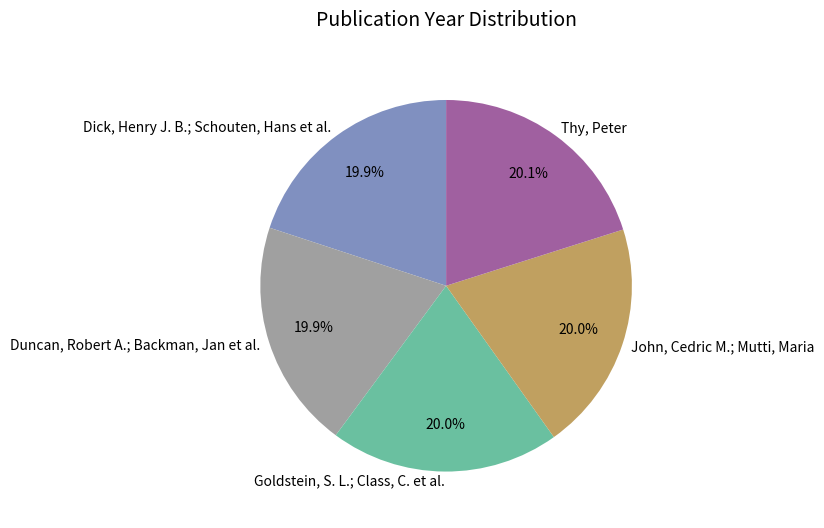

Is there any slice that represents more than half of the pie?

No